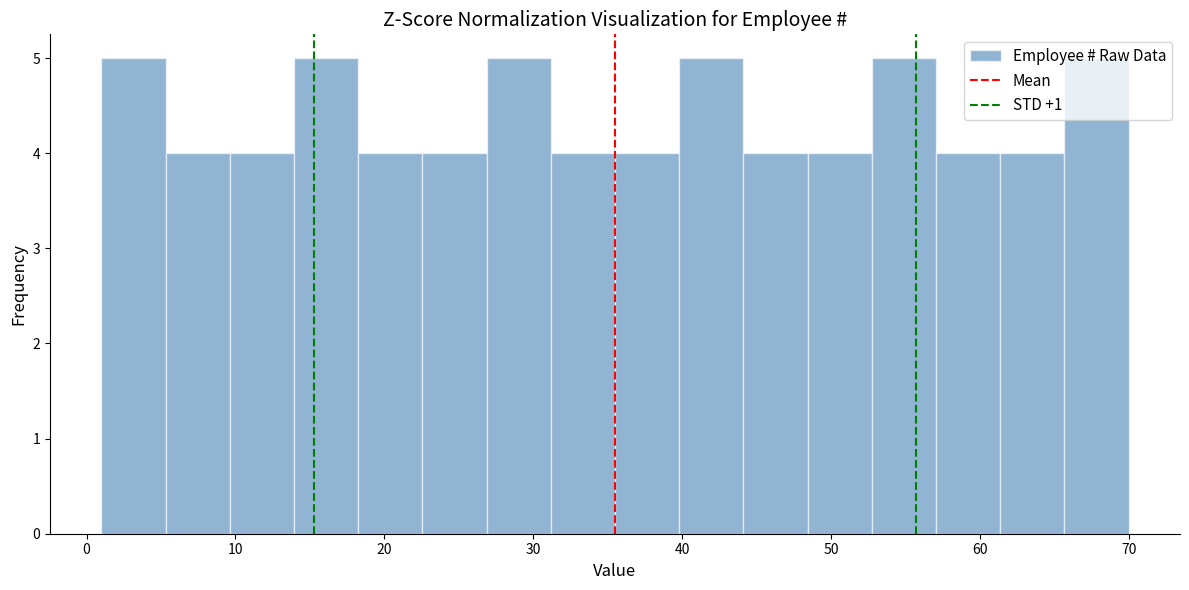

How tall is the bar that spans 1 to 5 on the x-axis? Neither the bar edges nor the heights are printed on the chart, so give them approximately, as read against the axes.

5